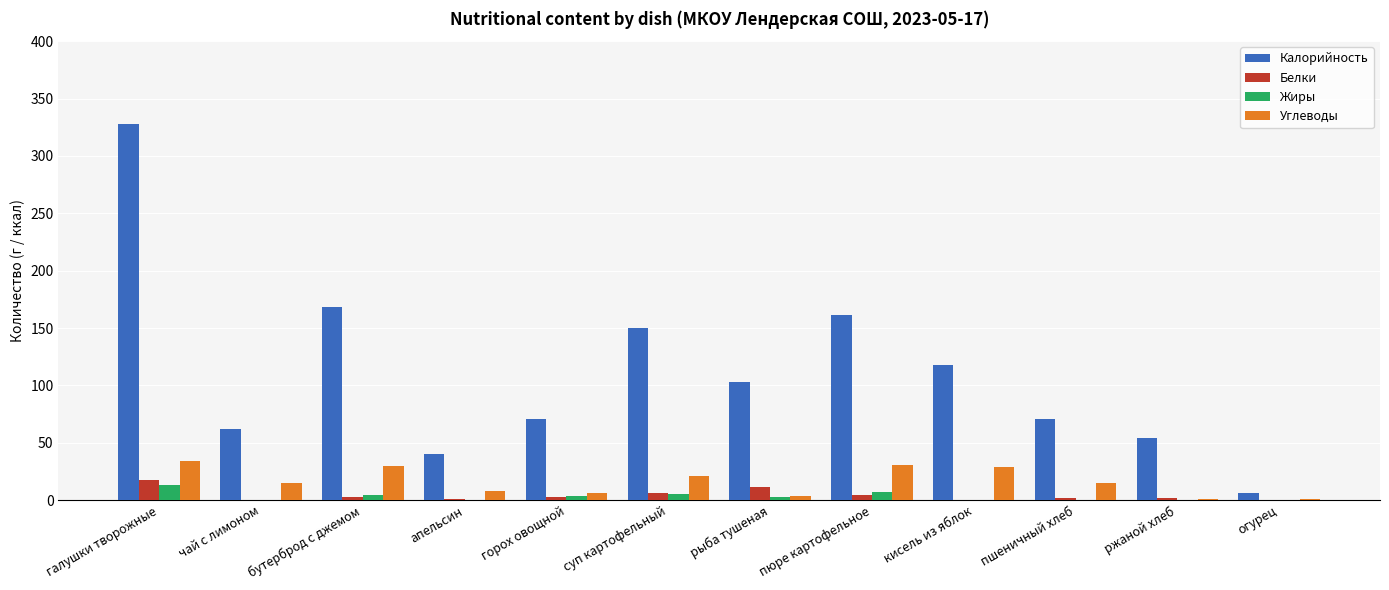

What is the average value of the Калорийность series?

111.0